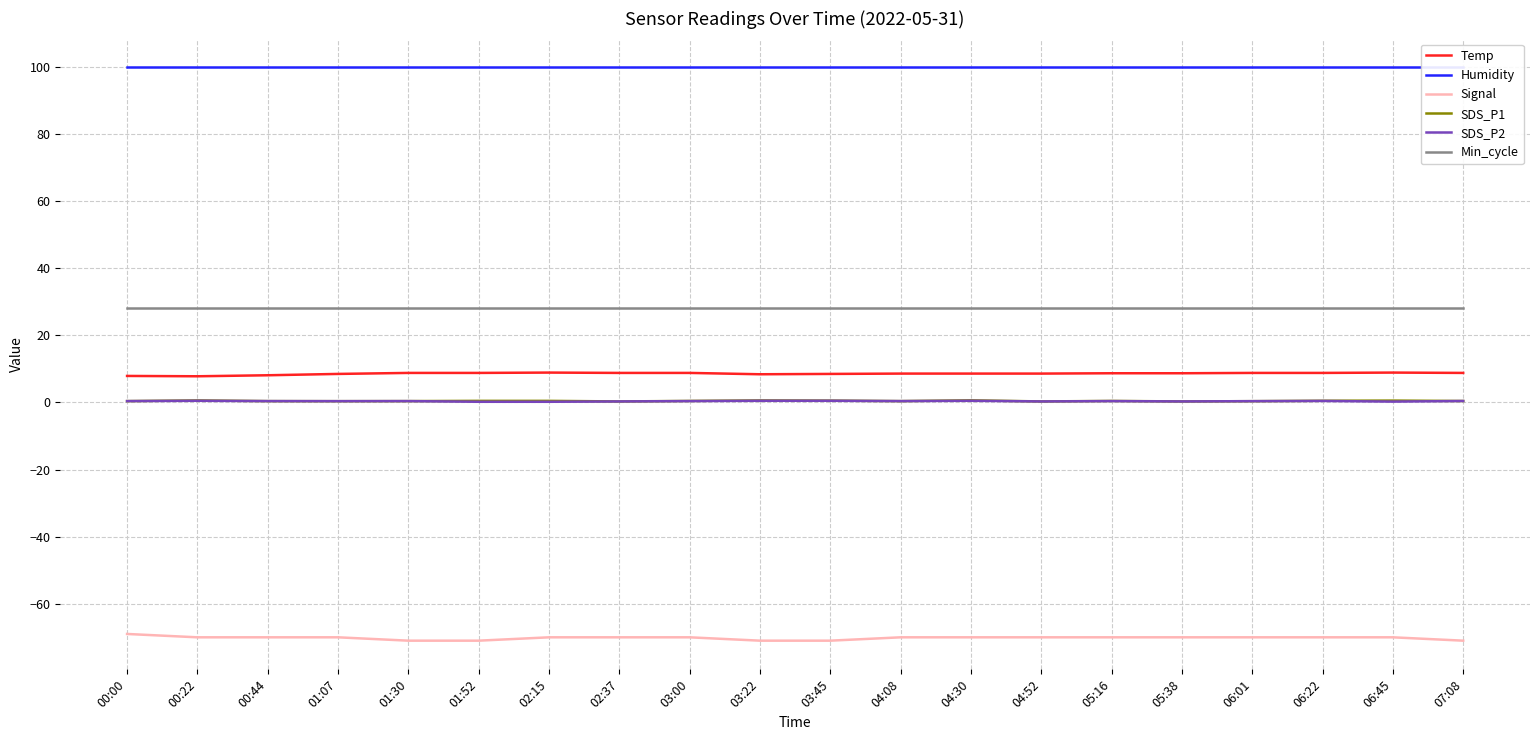

Is the value of Min_cycle at 06:01 greater than the value of Temp at 06:22?

Yes